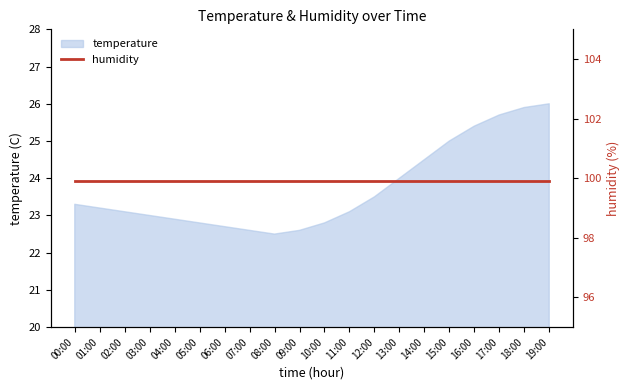

What is the change in value from 14:00 to 17:00?

+1.2